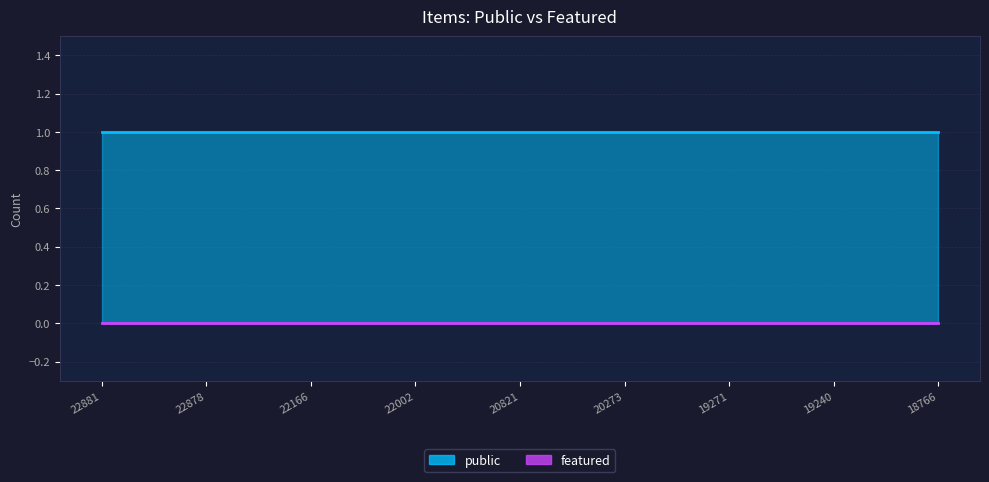

Count the number of categories in the chart.

25